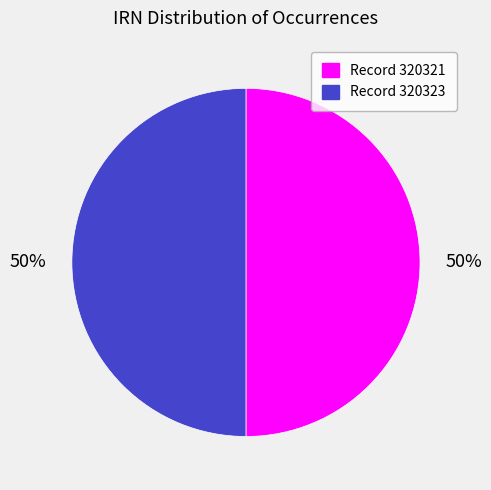

To the nearest percent, what percentage of the pie is Record 320323?

50%